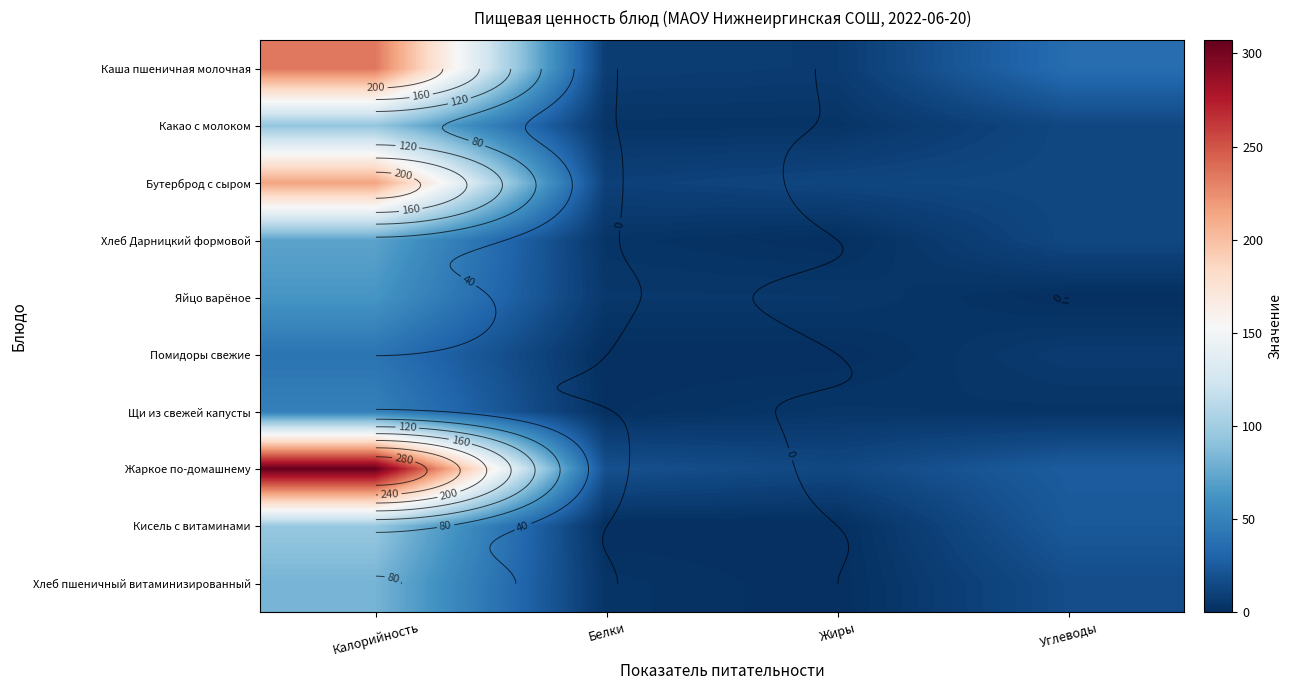

Is it true that Щи из свежей капусты equals 1 at Углеводы?

False